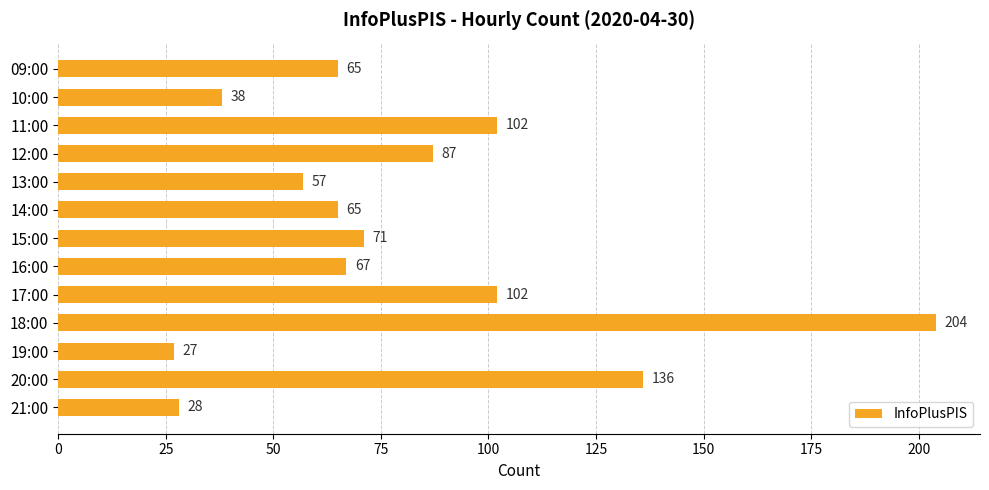

Is it true that the value at 18:00 is 62?

False